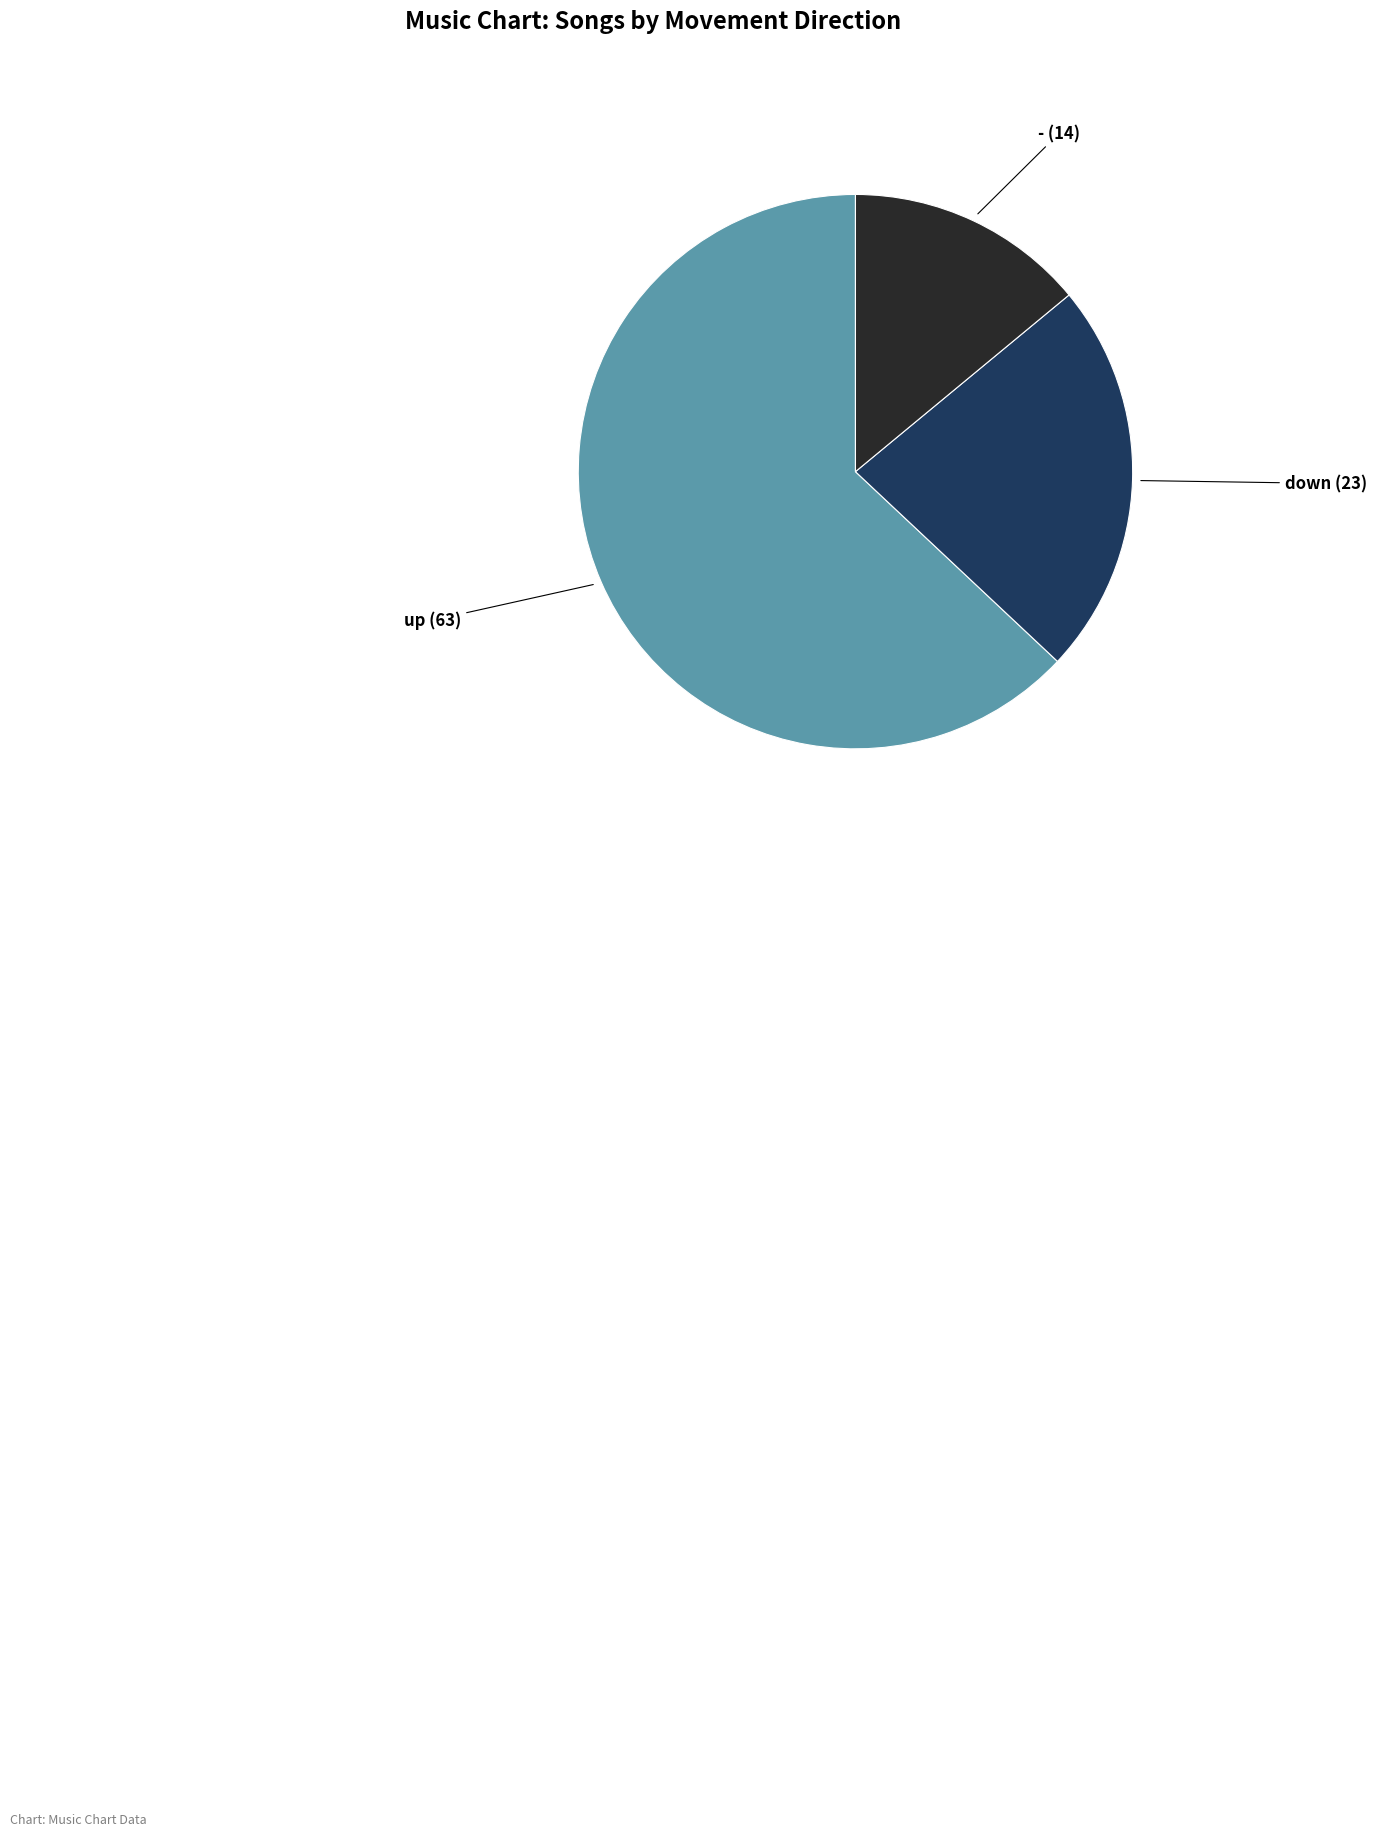

Does any single category account for the majority?

Yes